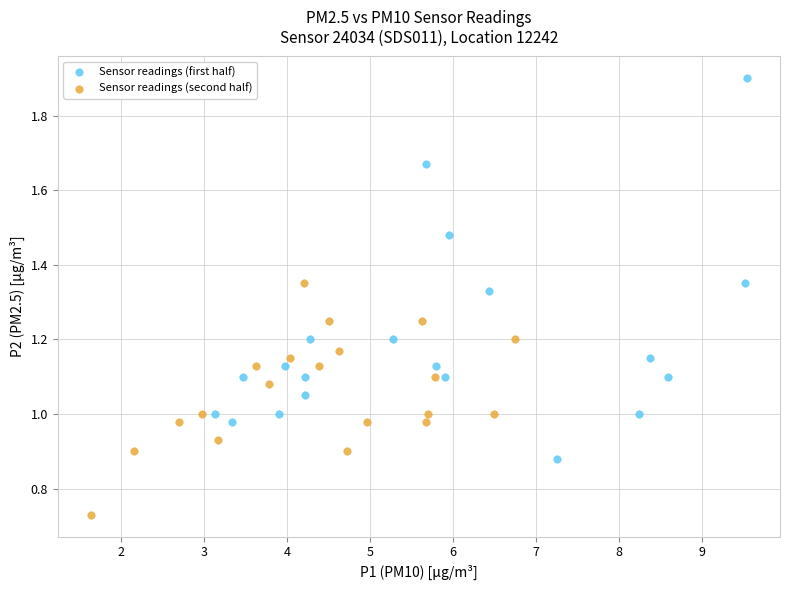

Which series has the largest Y range (max minus min)?

Sensor readings (first half)